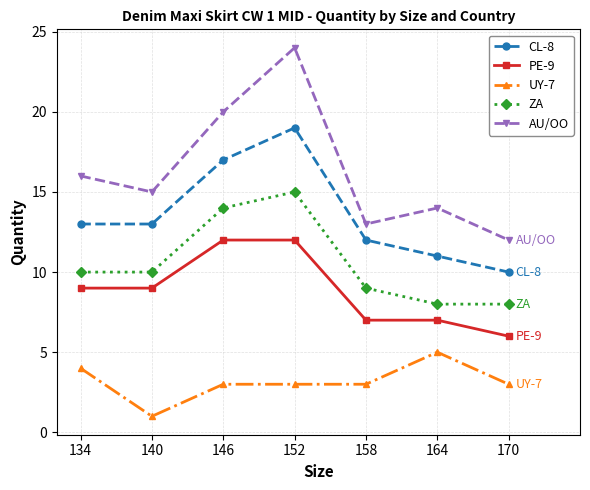

How many interior local peaks does the AU/OO series have?

2